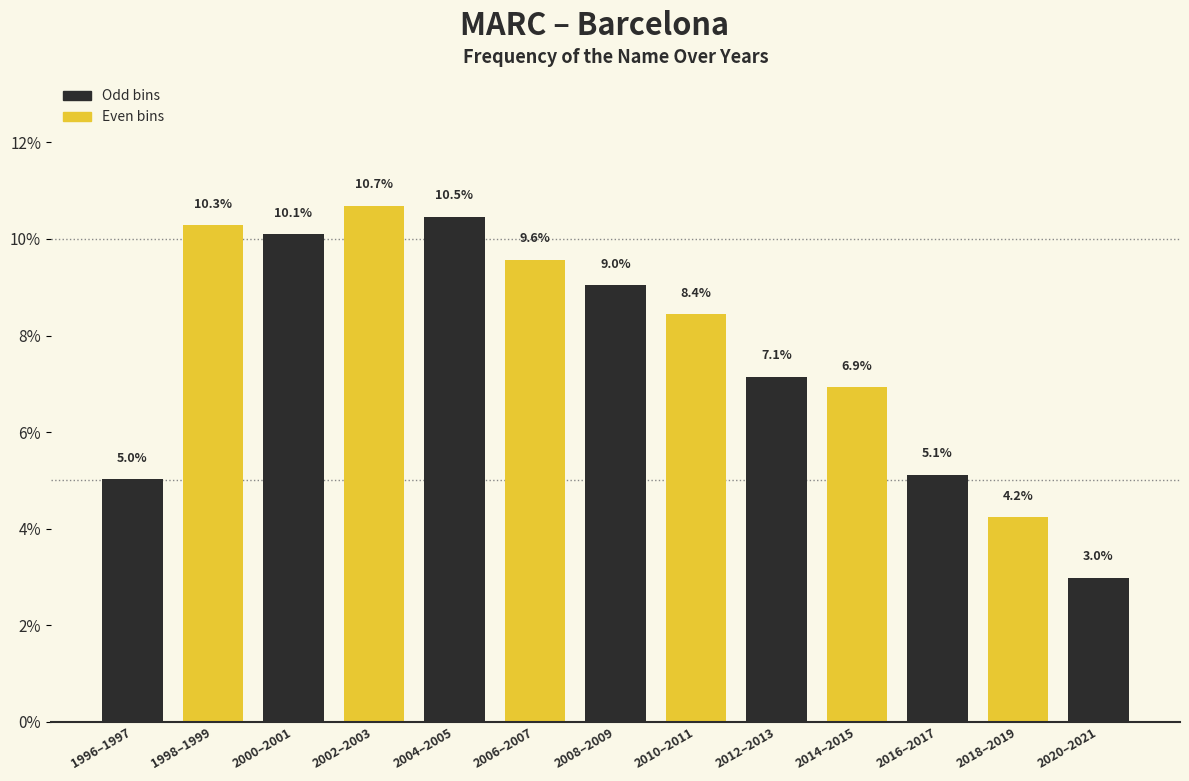

Reading left to right, transcribe all the data shown in this chart.

5.0	10.3	10.1	10.7	10.5	9.6	9.0	8.4	7.1	6.9	5.1	4.2	3.0